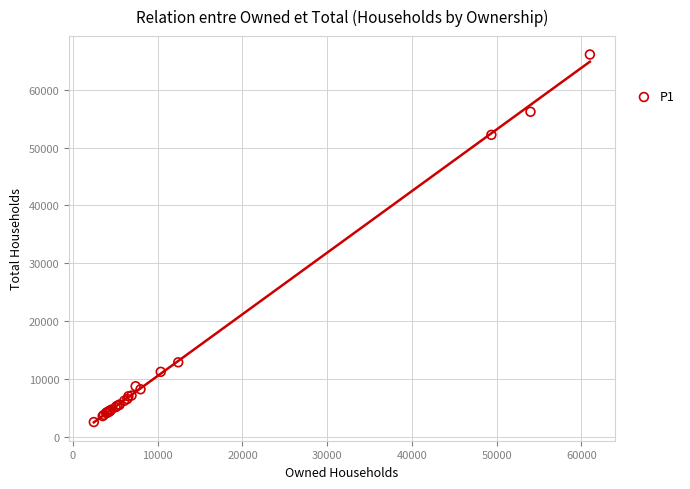

What Y value in the scatter plot is closest to 34325?

52206